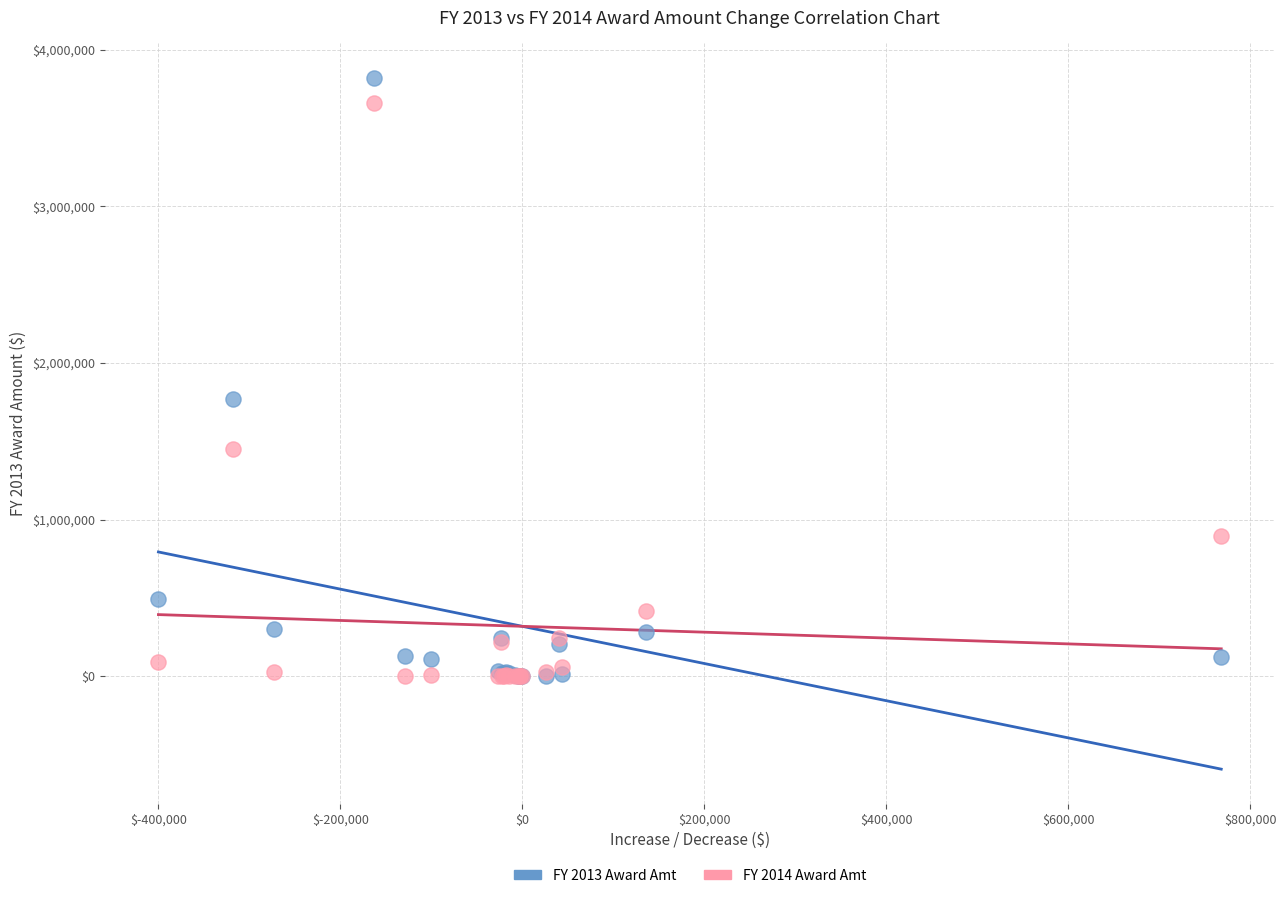

Across all series, what Y value is closest to 1909838?

1768917.0